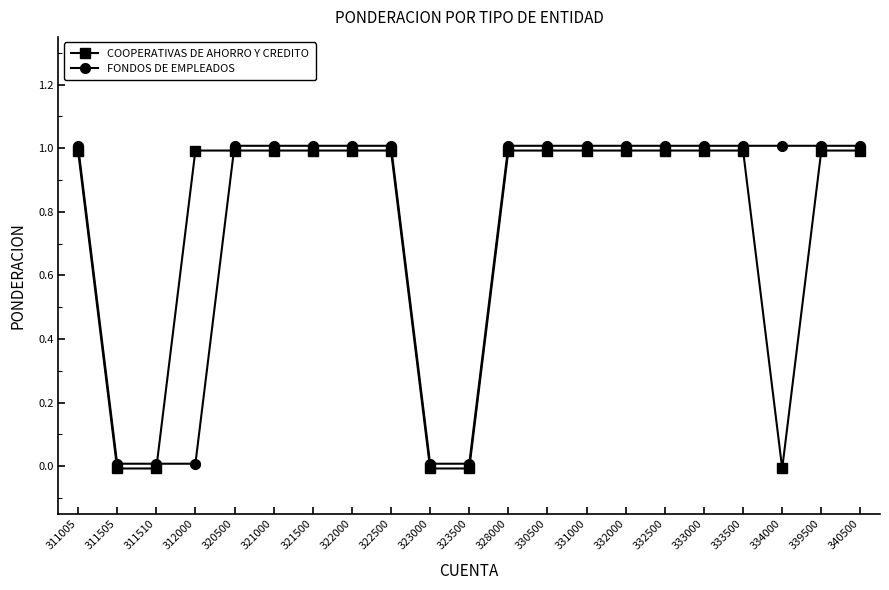

At which category does the chart reach its peak across all series?

311005